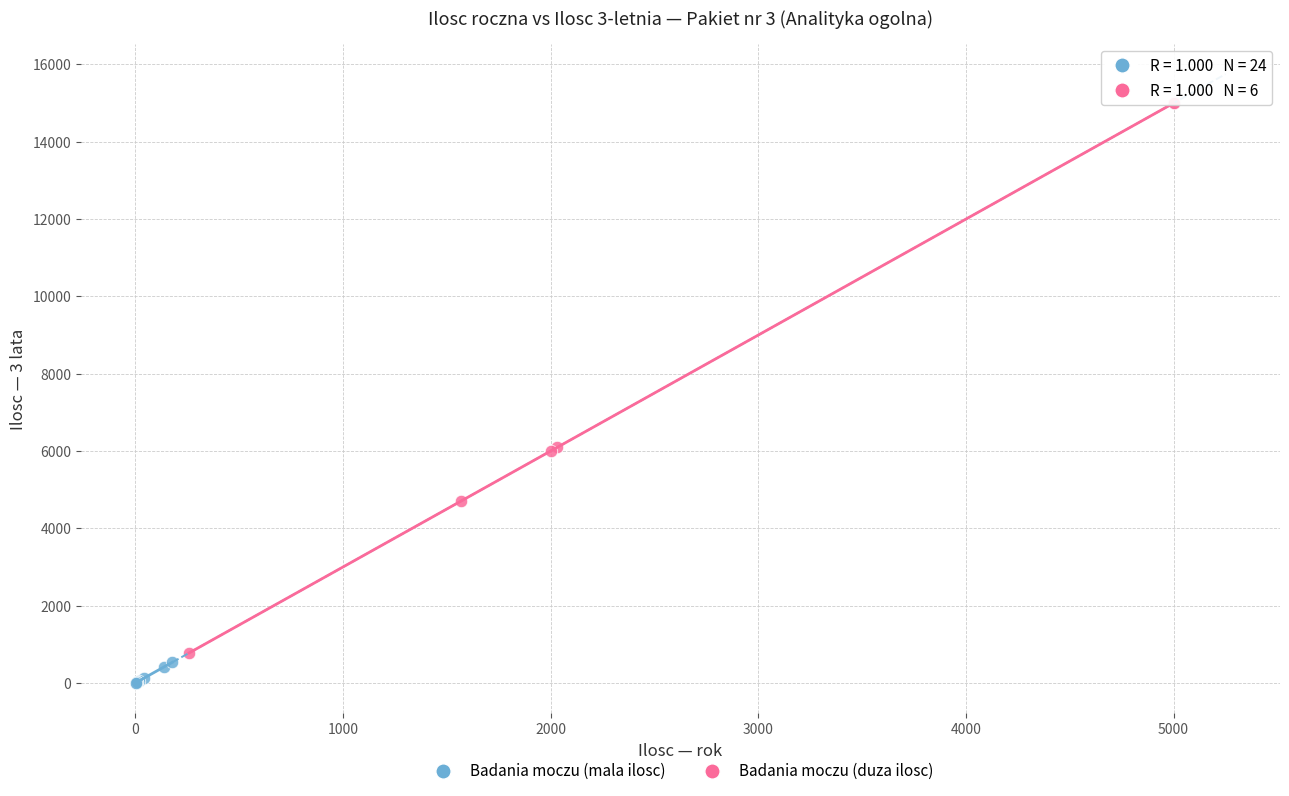

Which series reaches the maximum Y coordinate?

Badania moczu (duza ilosc)